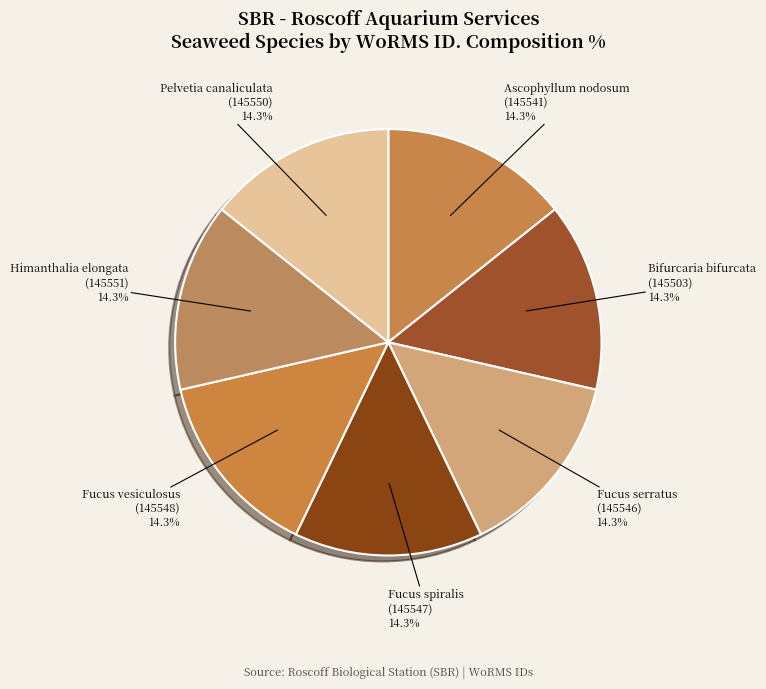

Count the number of slices in the pie.

7